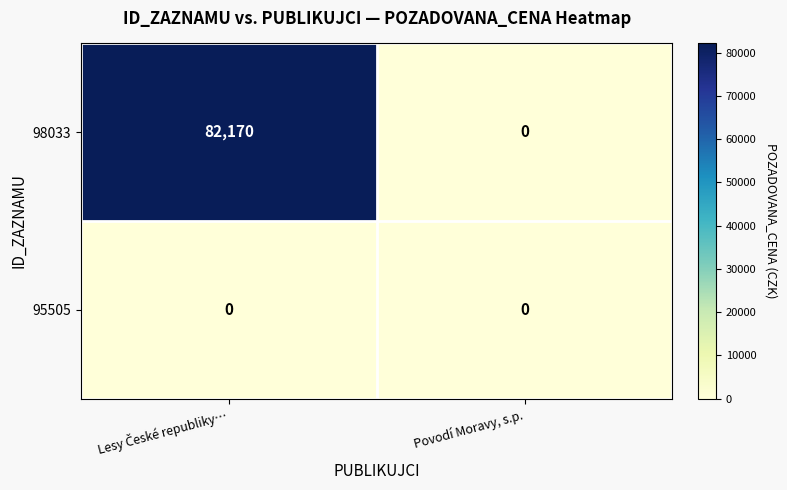

Which series has the largest range (max minus min)?

98033